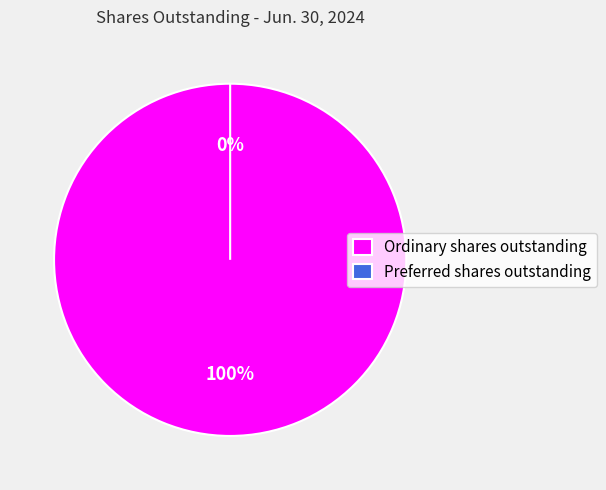

What is the majority slice?

Ordinary shares outstanding